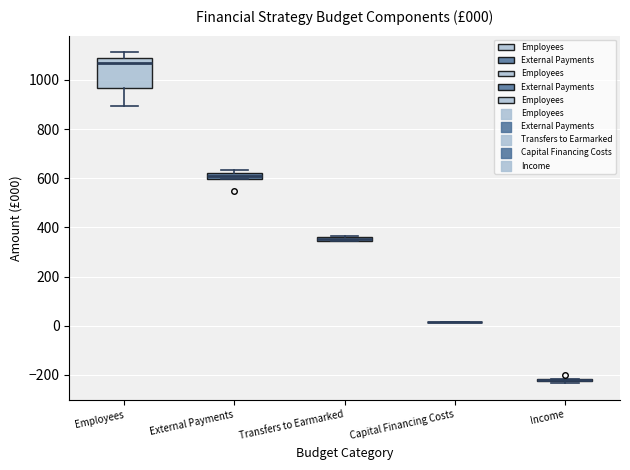

Comparing the boxes themselves (not the whiskers), which one is the tallest?

Employees